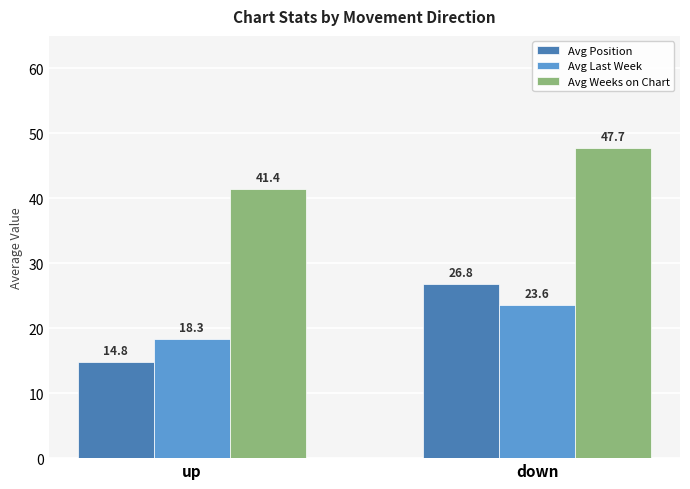

Which series has the largest total across all categories?

Avg Weeks on Chart